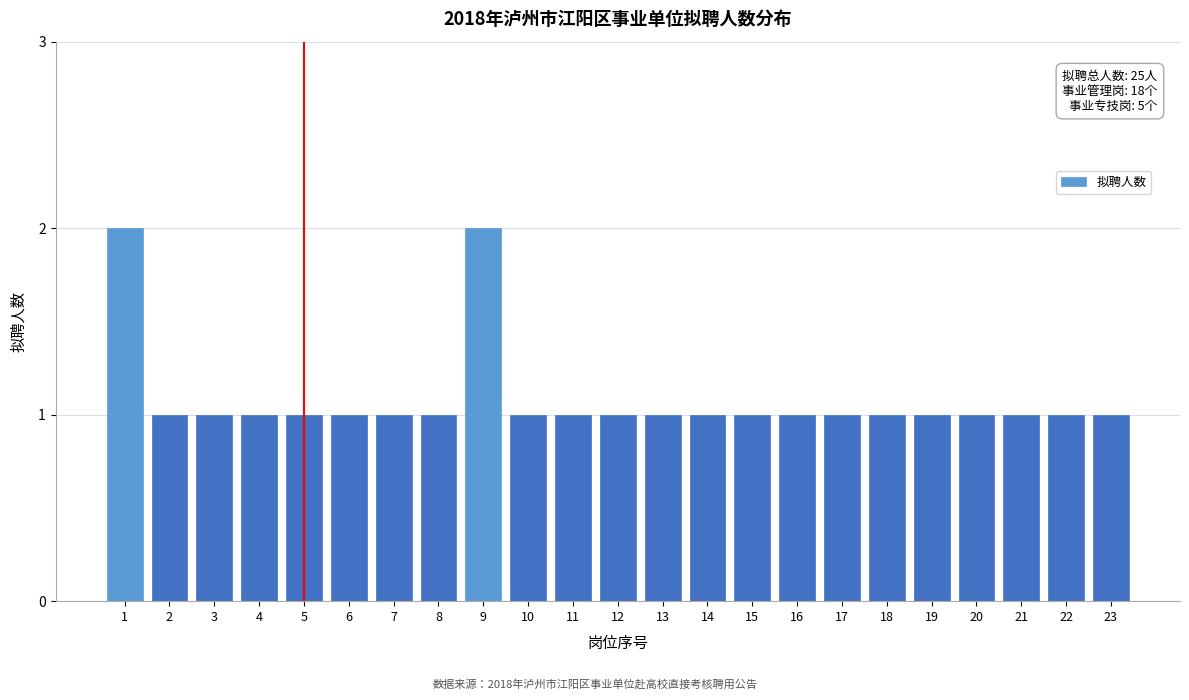

Reading left to right, what are all the values shown in this chart?

2	1	1	1	1	1	1	1	2	1	1	1	1	1	1	1	1	1	1	1	1	1	1